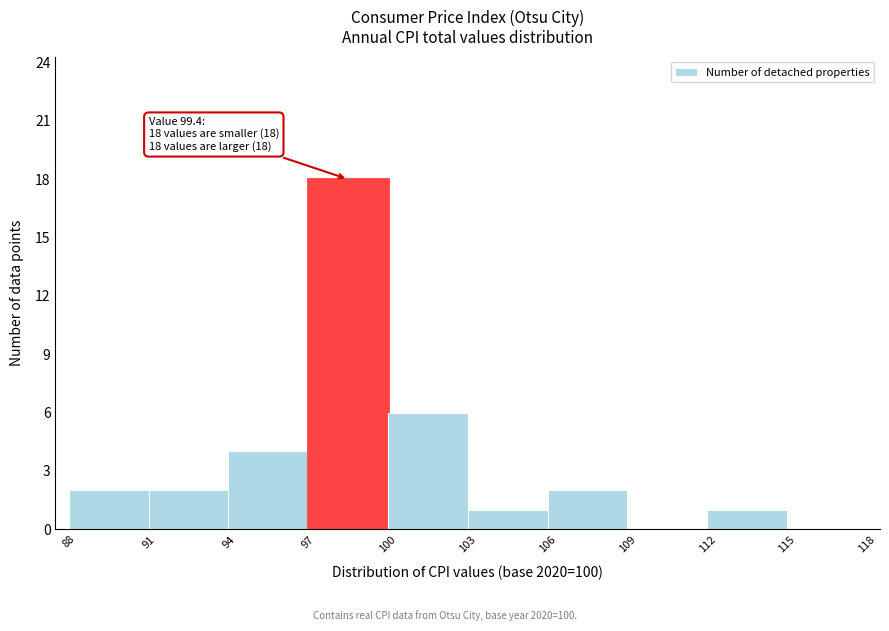

Which range on the x-axis has the tallest bar?

97 to 100